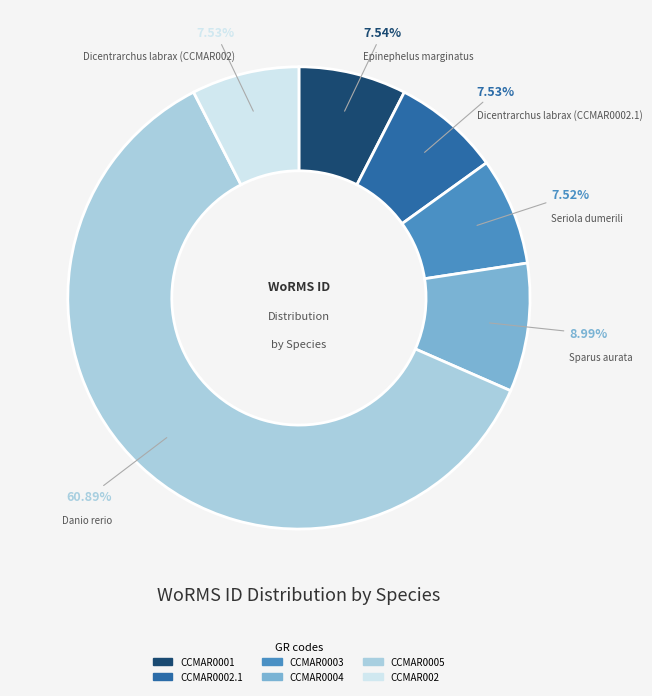

Is there any slice that represents more than half of the pie?

Yes